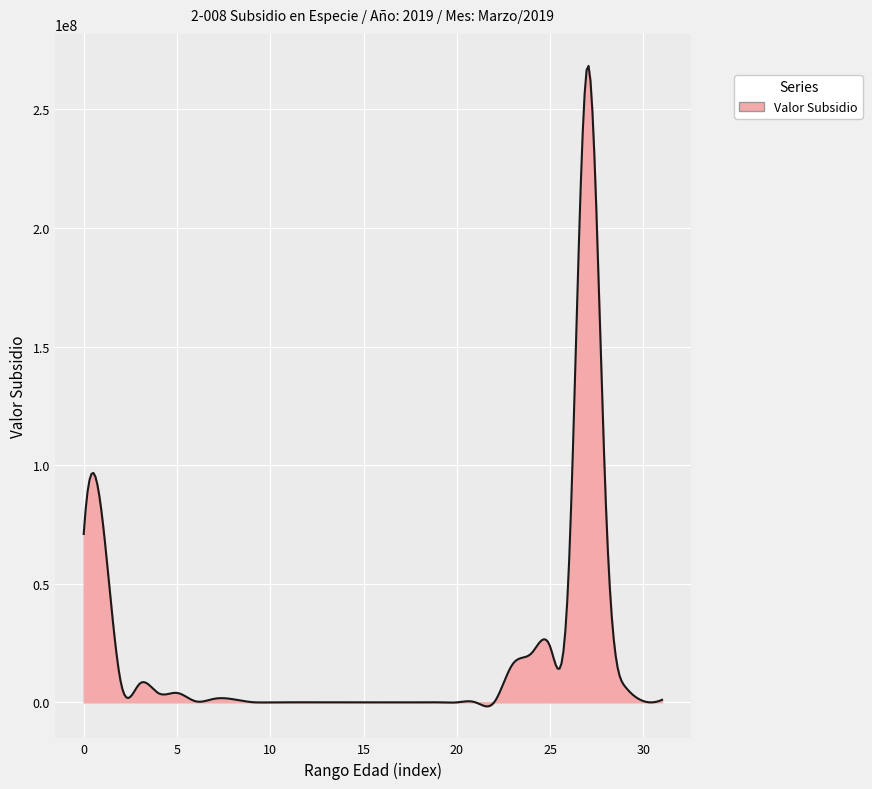

How many lines are shown in the chart?

1